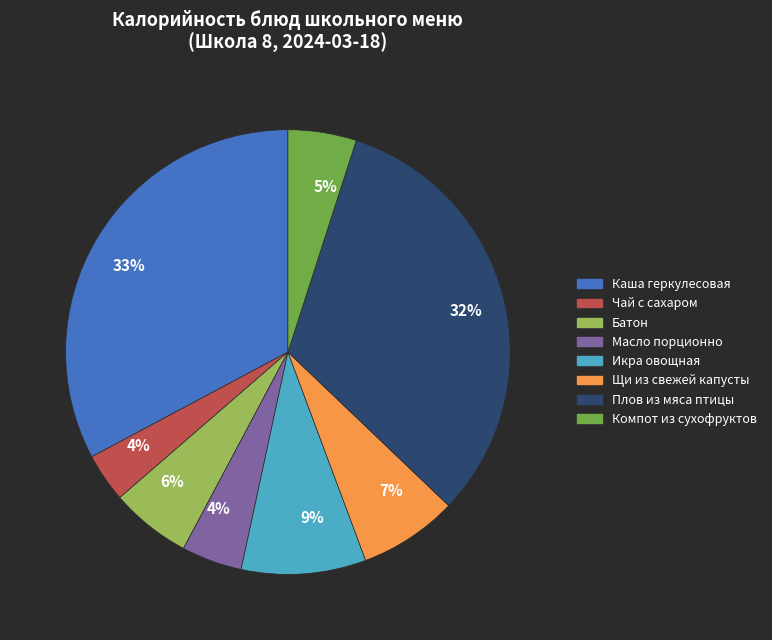

Is there any slice that represents more than half of the pie?

No